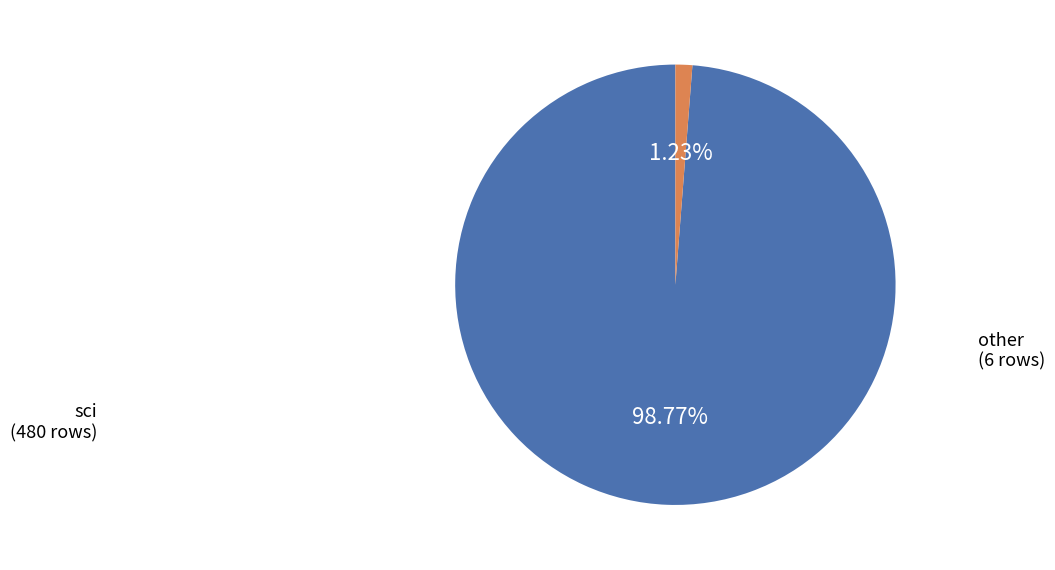

Is there any slice that represents more than half of the pie?

Yes